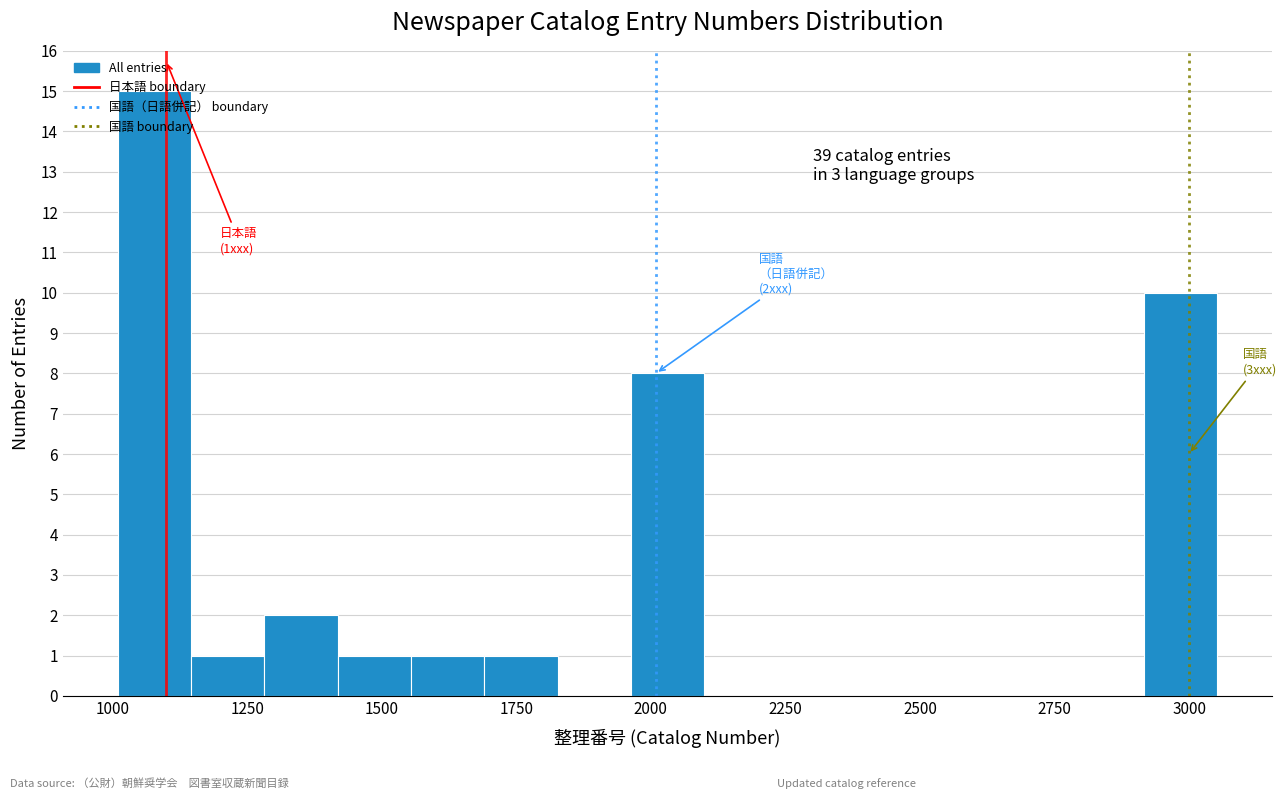

Around what value on the x-axis is the tallest bar? Give the approximate position of its centre, as read against the axis.

1100